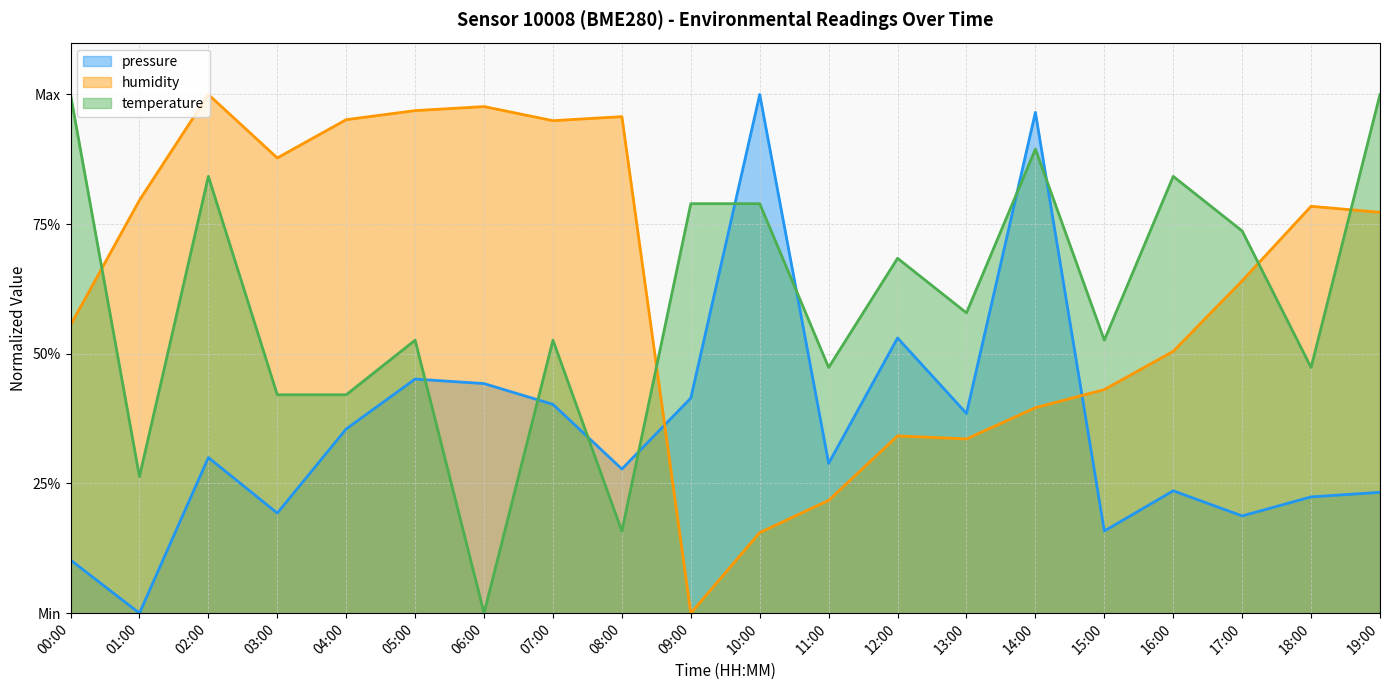

Which series changed the most between 12:00 and 16:00?

pressure